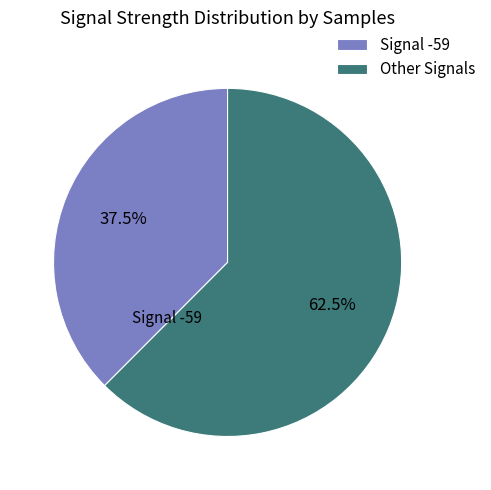

Rank the categories by value from highest to lowest.

Other Signals, Signal -59